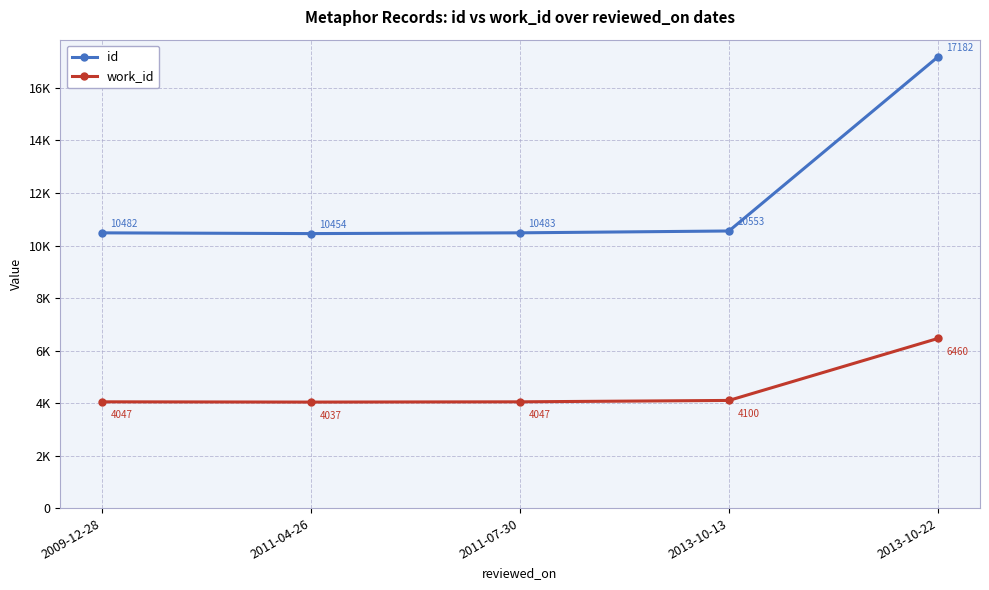

At which category does id reach its first local valley?

2011-04-26